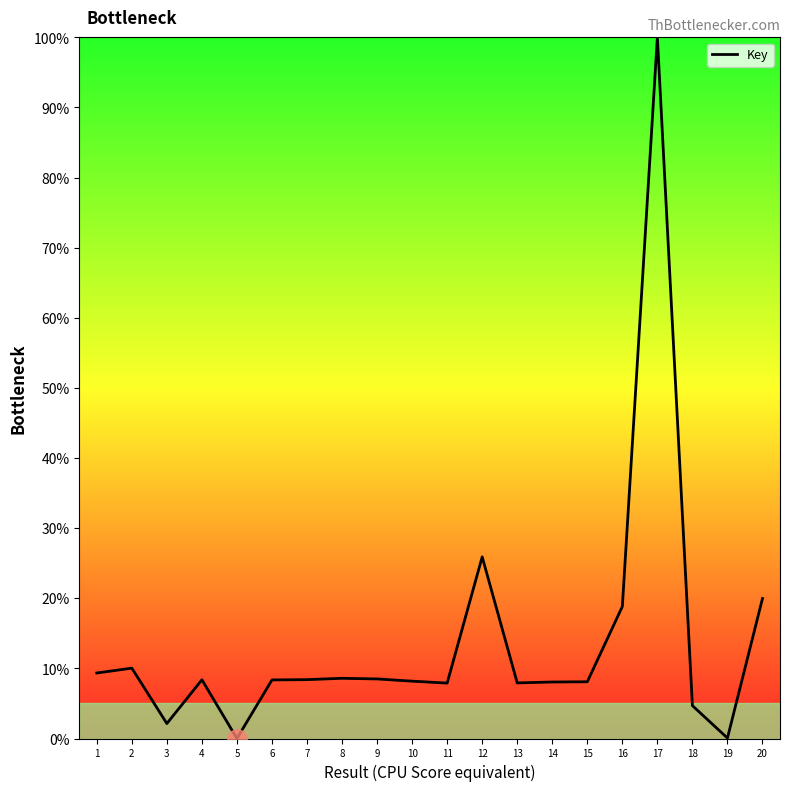

Where is the data nearest to the value 50?

12